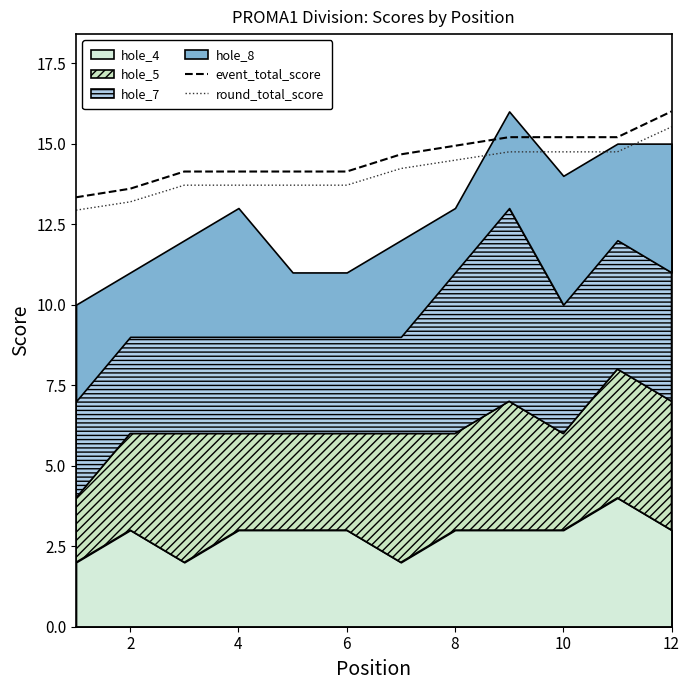

Which series has the largest total across all categories?

event_total_score